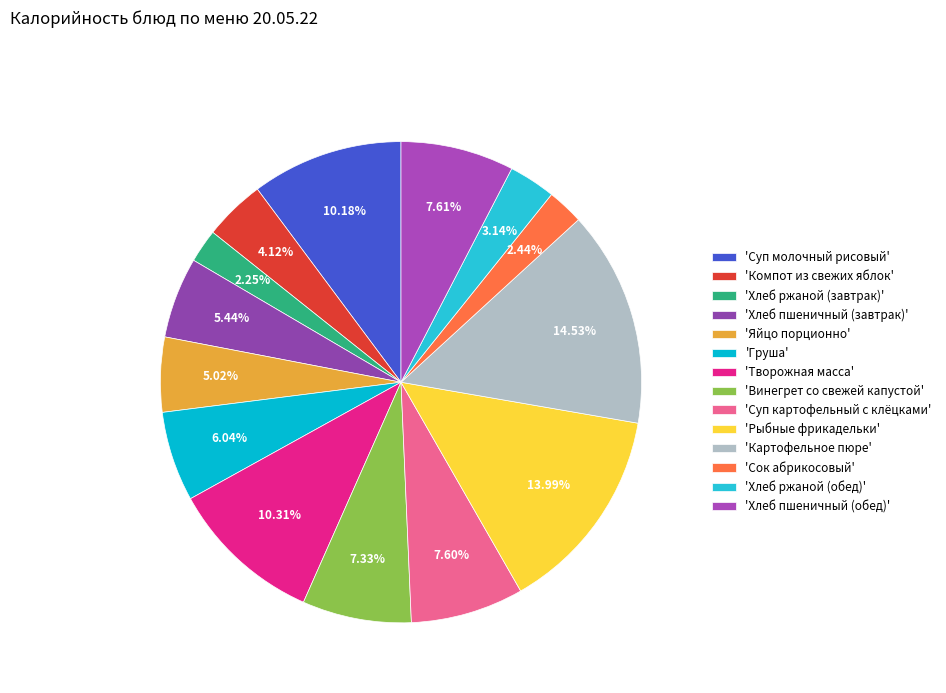

What is the largest slice in the pie chart?

'Картофельное пюре'